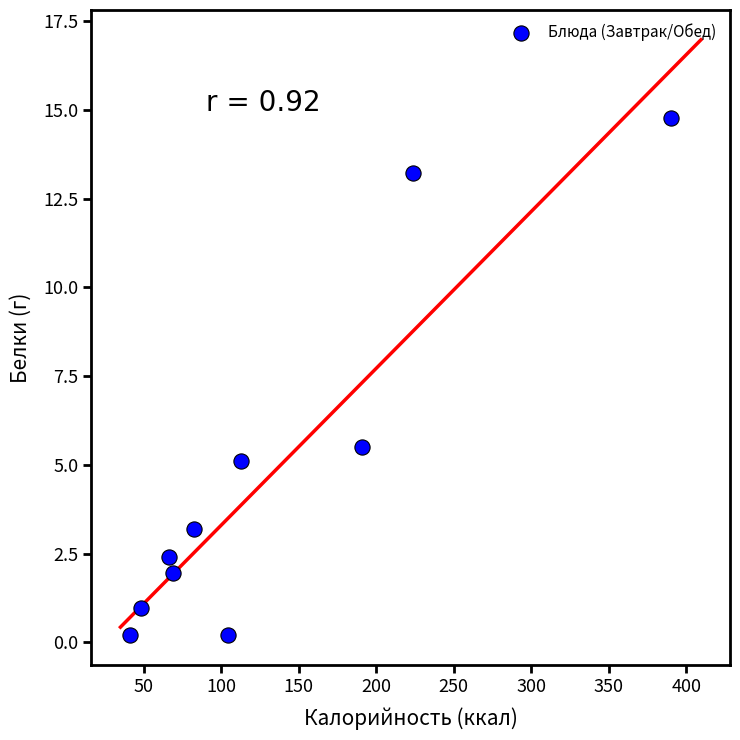

What Y value in the scatter plot is closest to 7?

5.5